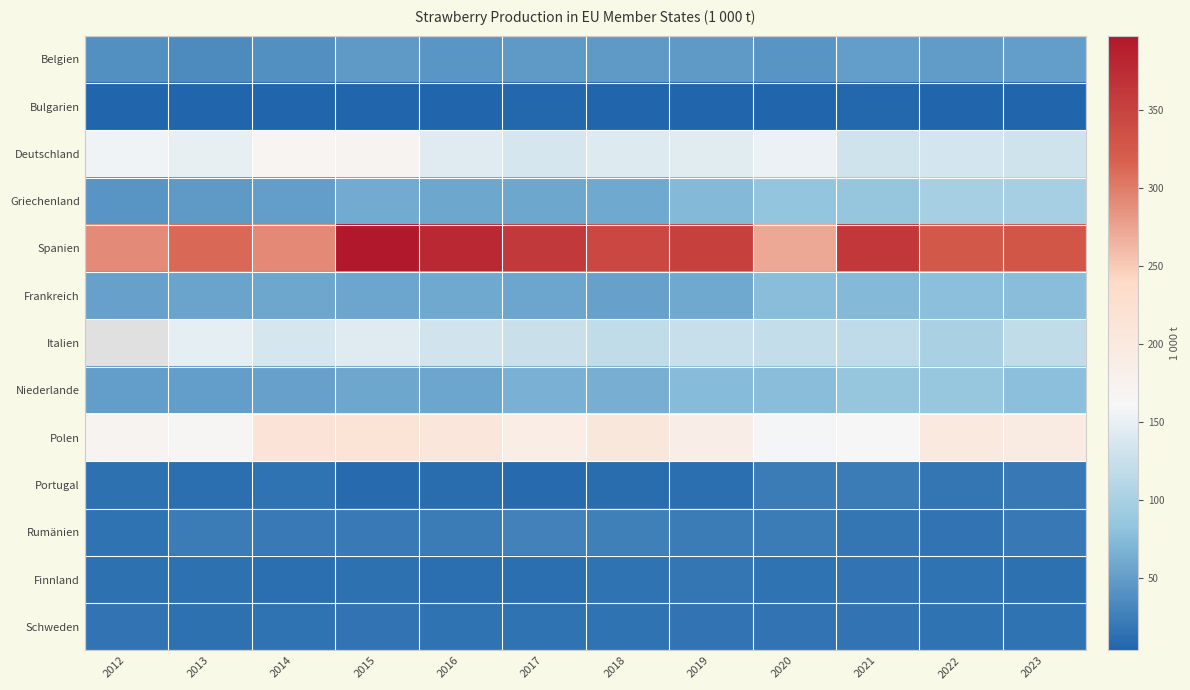

Which category has the highest value across all series?

2015